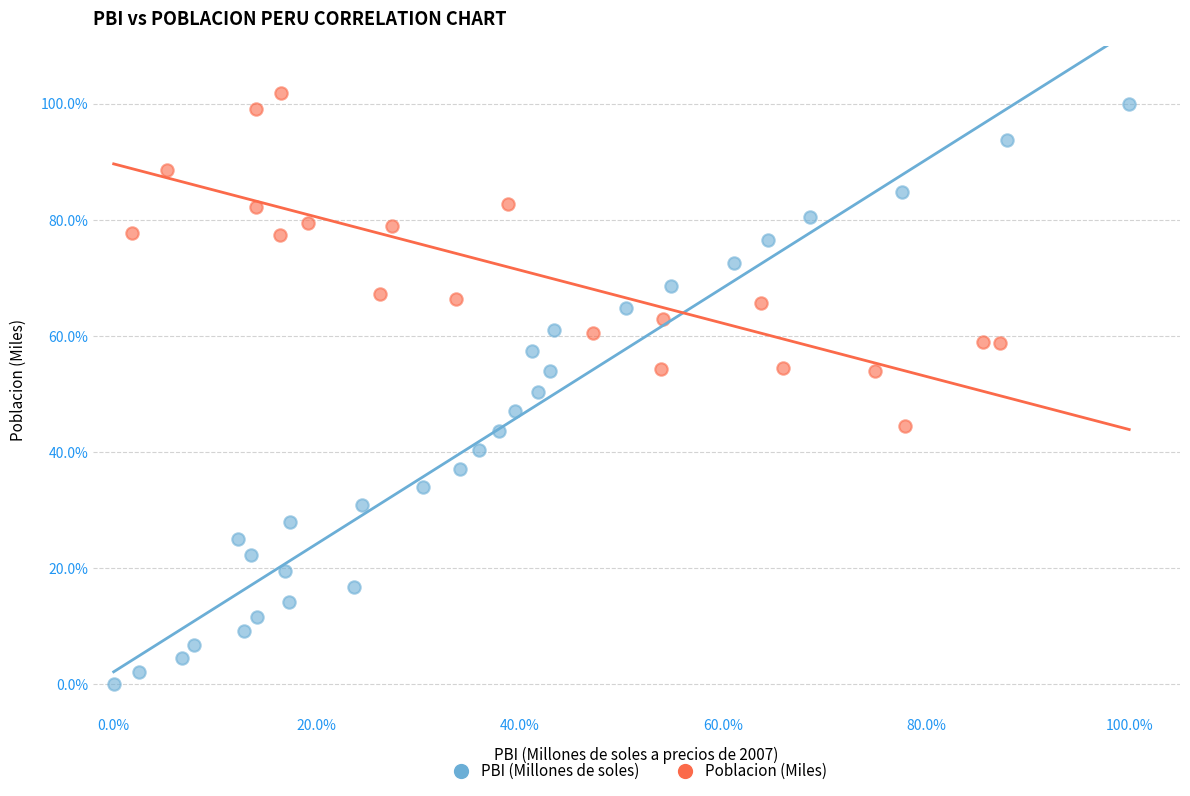

Which series contains the lowest Y value?

PBI (Millones de soles)